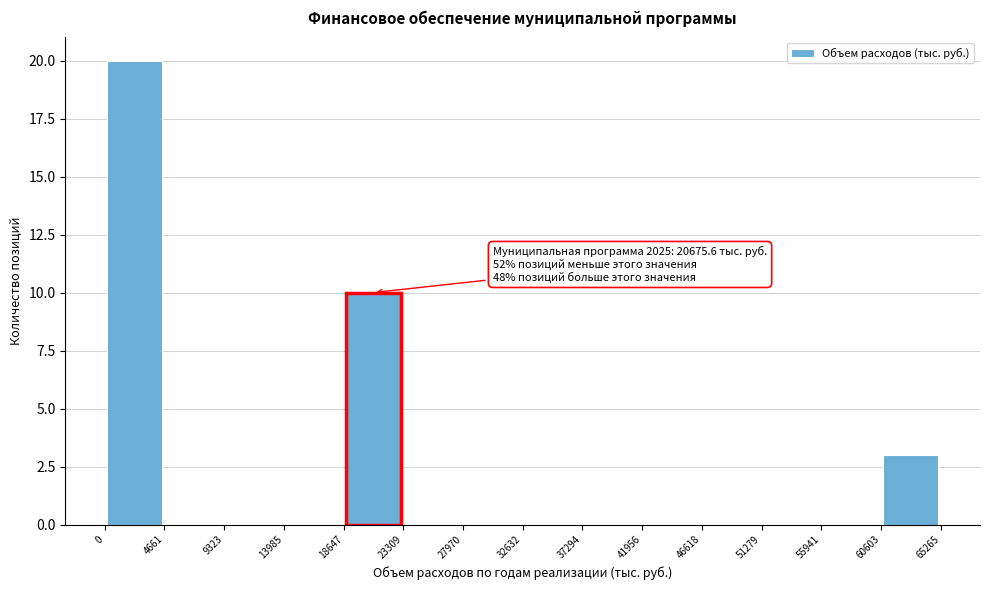

Over which range of the x-axis is the bar tallest?

0 to 4661